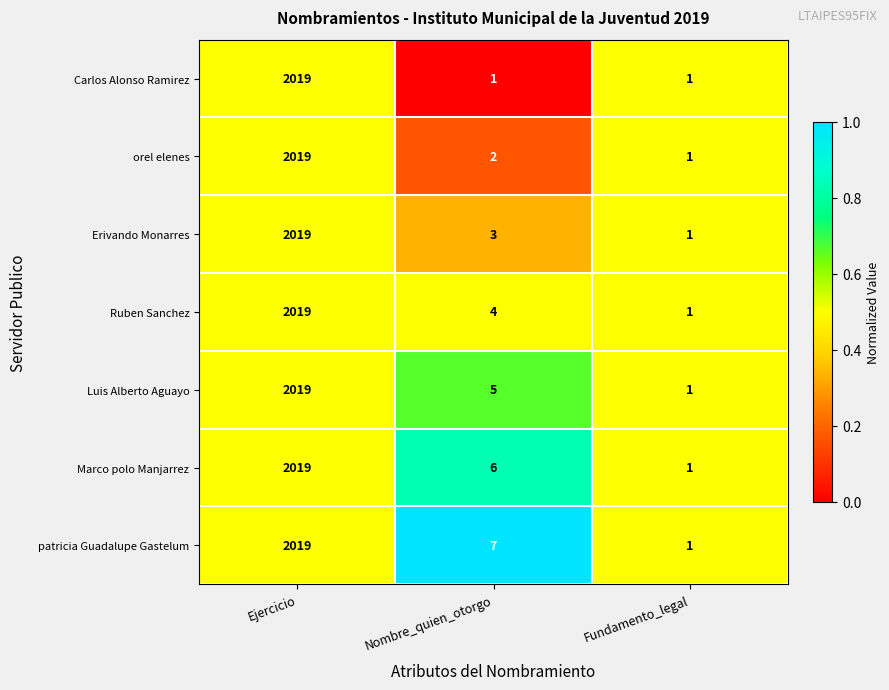

Reading right to left, extract all data points from this chart.

Carlos Alonso Ramirez: Fundamento_legal=1	Nombre_quien_otorgo=1	Ejercicio=2019
orel elenes: Fundamento_legal=1	Nombre_quien_otorgo=2	Ejercicio=2019
Erivando Monarres: Fundamento_legal=1	Nombre_quien_otorgo=3	Ejercicio=2019
Ruben Sanchez: Fundamento_legal=1	Nombre_quien_otorgo=4	Ejercicio=2019
Luis Alberto Aguayo: Fundamento_legal=1	Nombre_quien_otorgo=5	Ejercicio=2019
Marco polo Manjarrez: Fundamento_legal=1	Nombre_quien_otorgo=6	Ejercicio=2019
patricia Guadalupe Gastelum: Fundamento_legal=1	Nombre_quien_otorgo=7	Ejercicio=2019